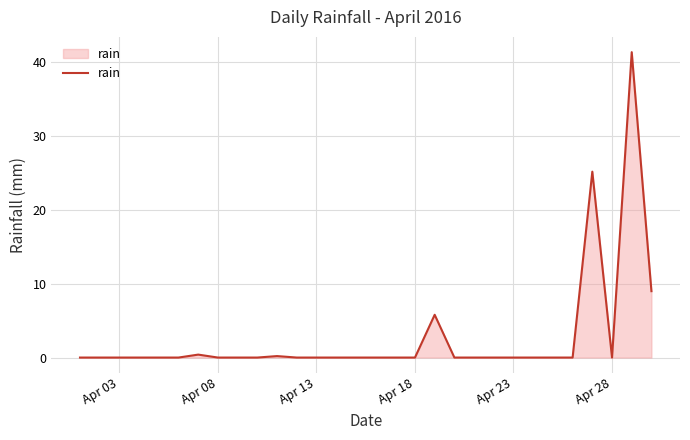

What is the maximum value shown in the chart?

41.4